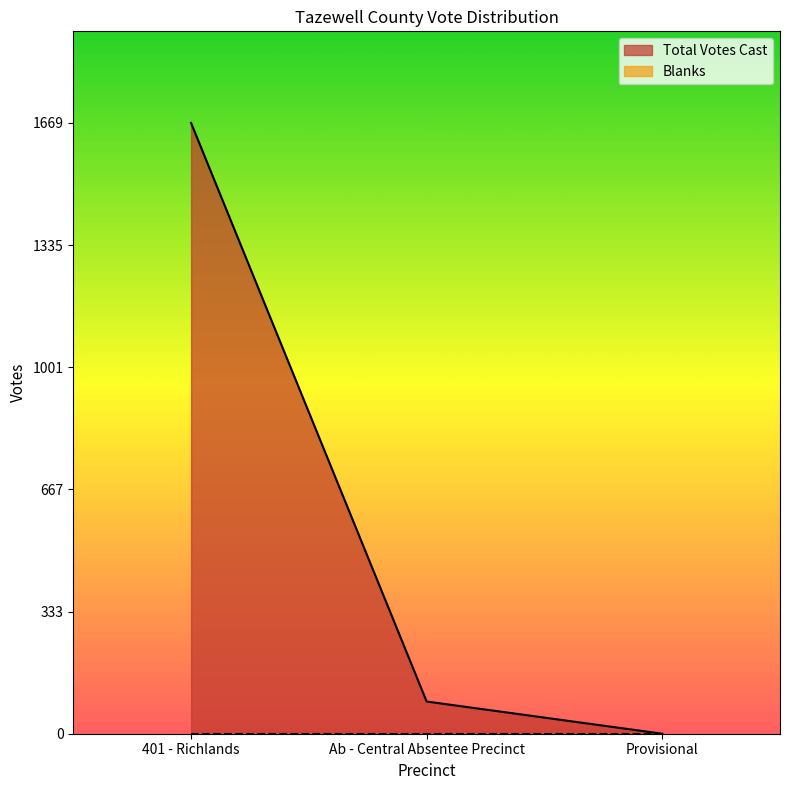

How many lines are shown in the chart?

2